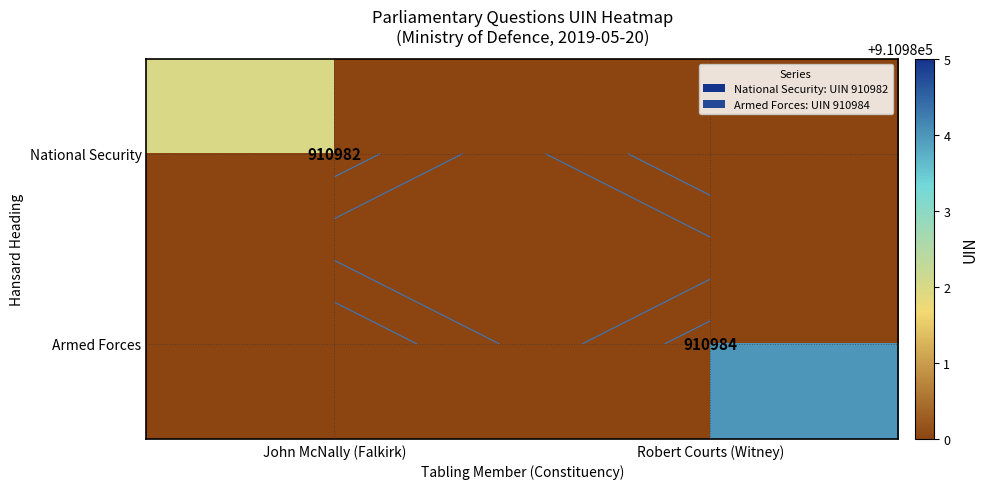

What is the greatest value displayed?

910984